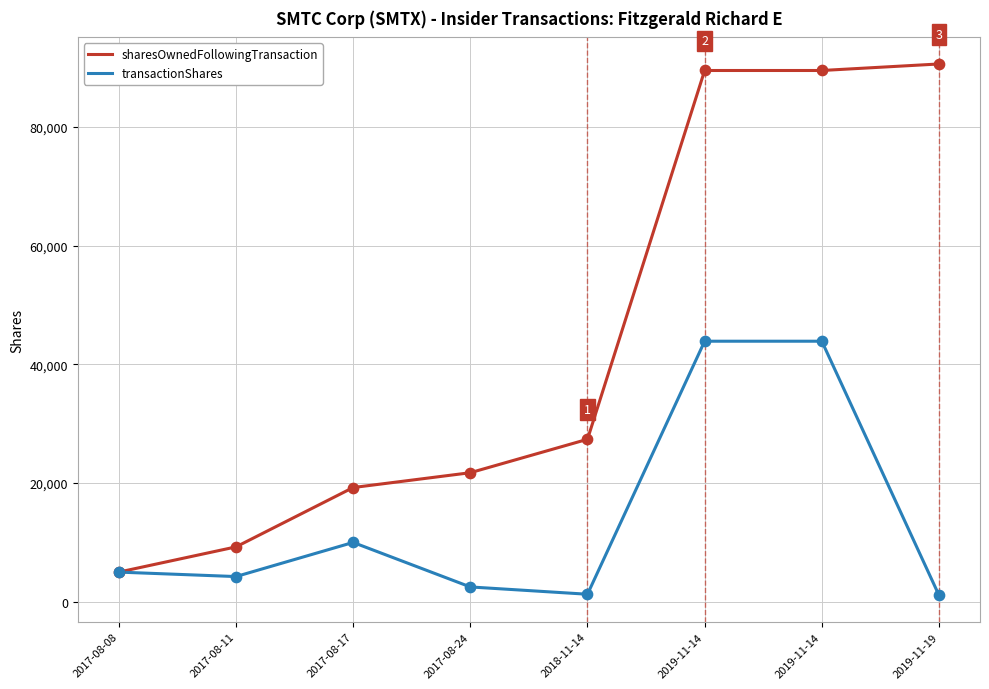

What are all the series names shown in the legend?

sharesOwnedFollowingTransaction, transactionShares